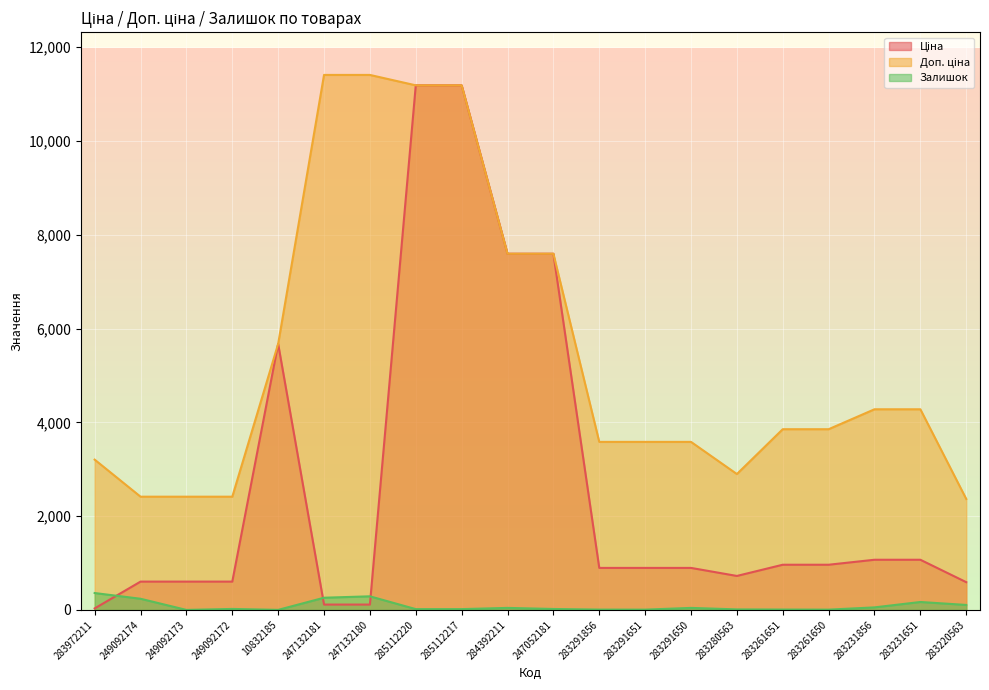

How many positive values does the Залишок series have?

19